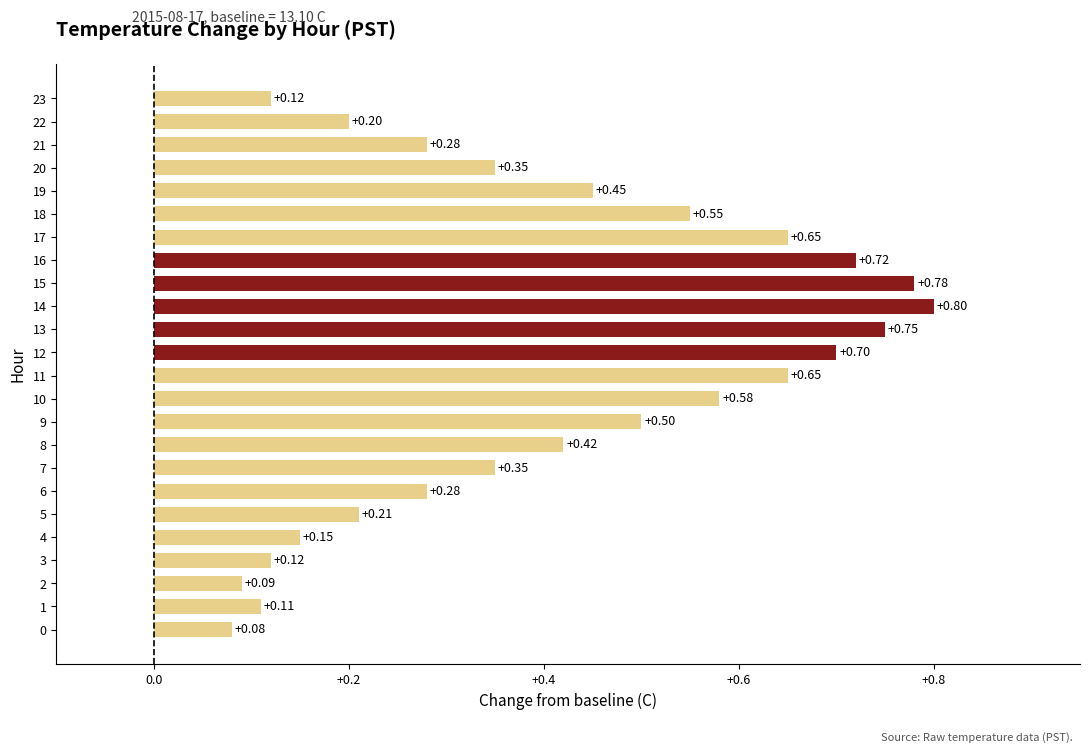

How many bars are there in total?

24